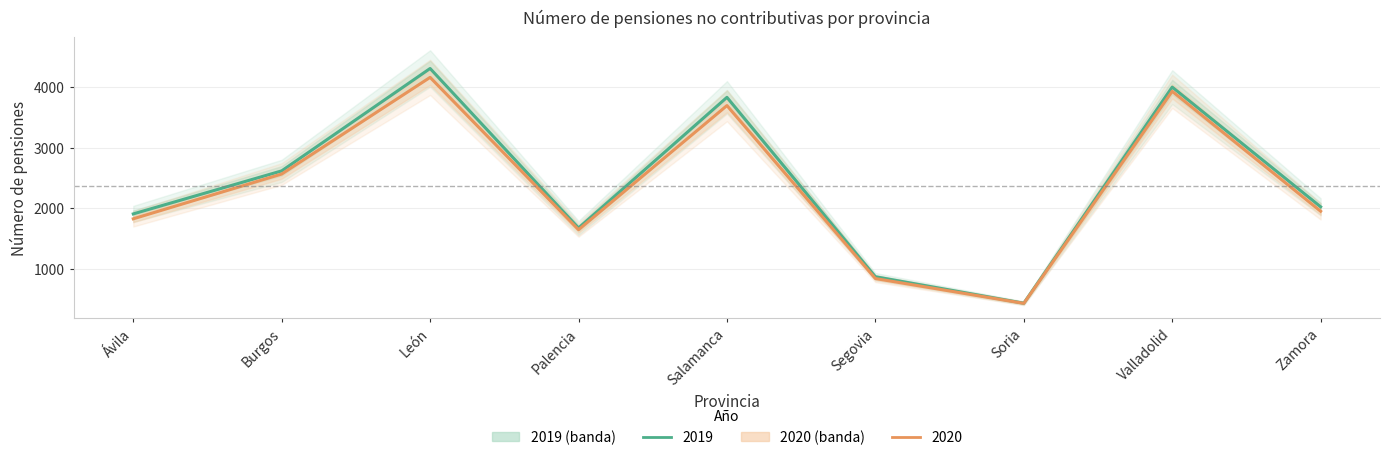

True or false: 2019 and 2020 cross at least once.

False